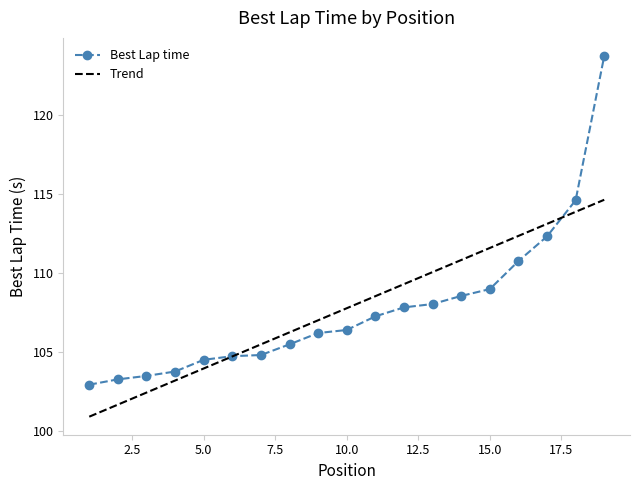

What is the maximum value for Trend?

114.6